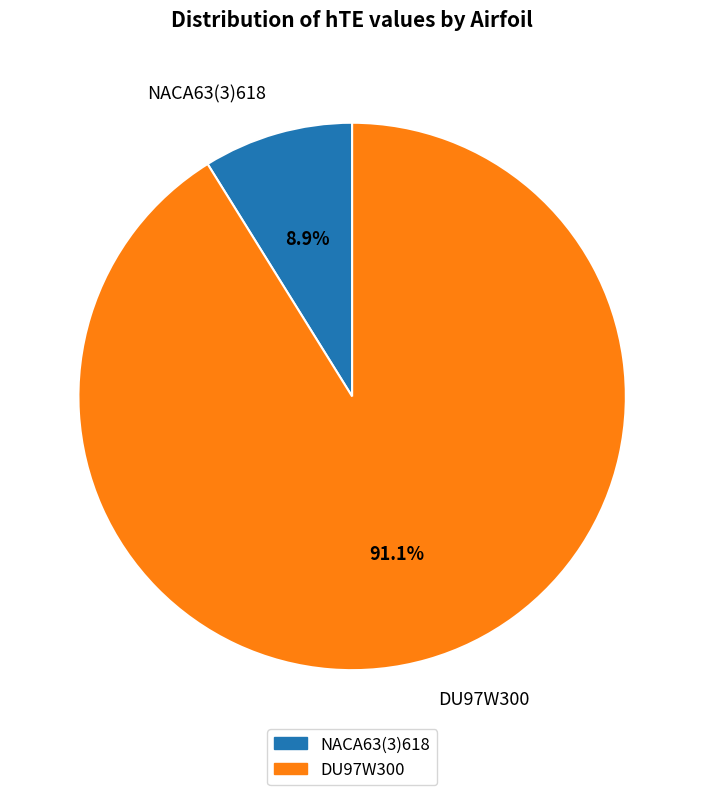

To the nearest percent, what percentage of the pie is DU97W300?

91%